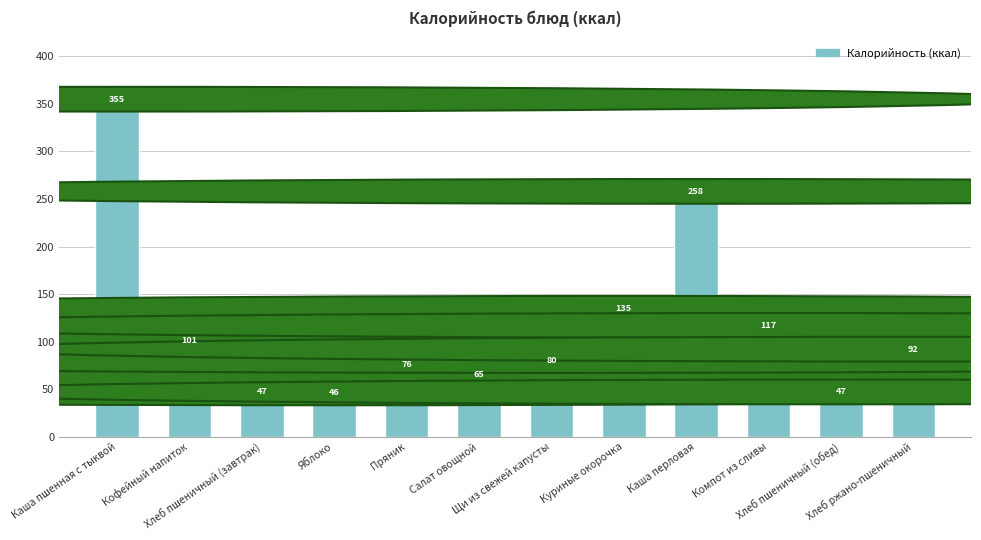

Is it true that the value at Хлеб ржано-пшеничный is 92?

True